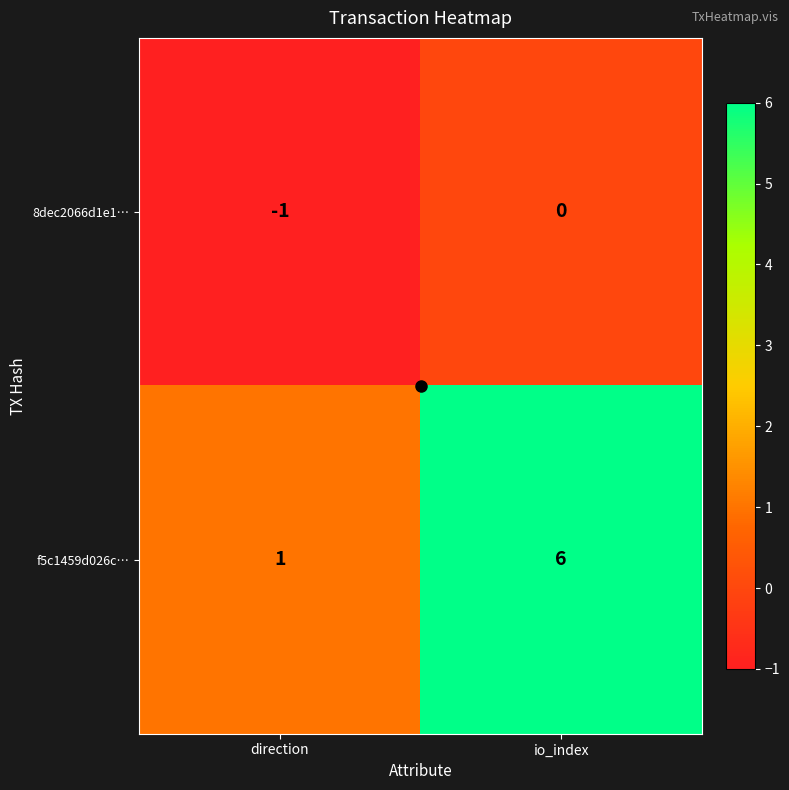

How many series are shown in this chart?

2